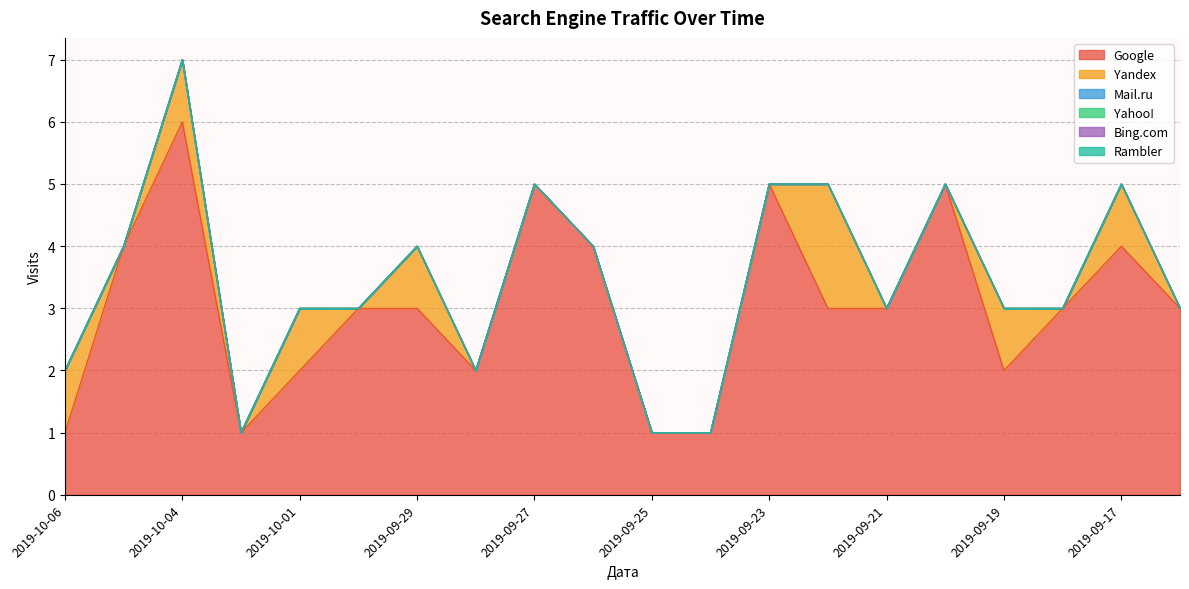

Which series has the widest spread of values?

Google